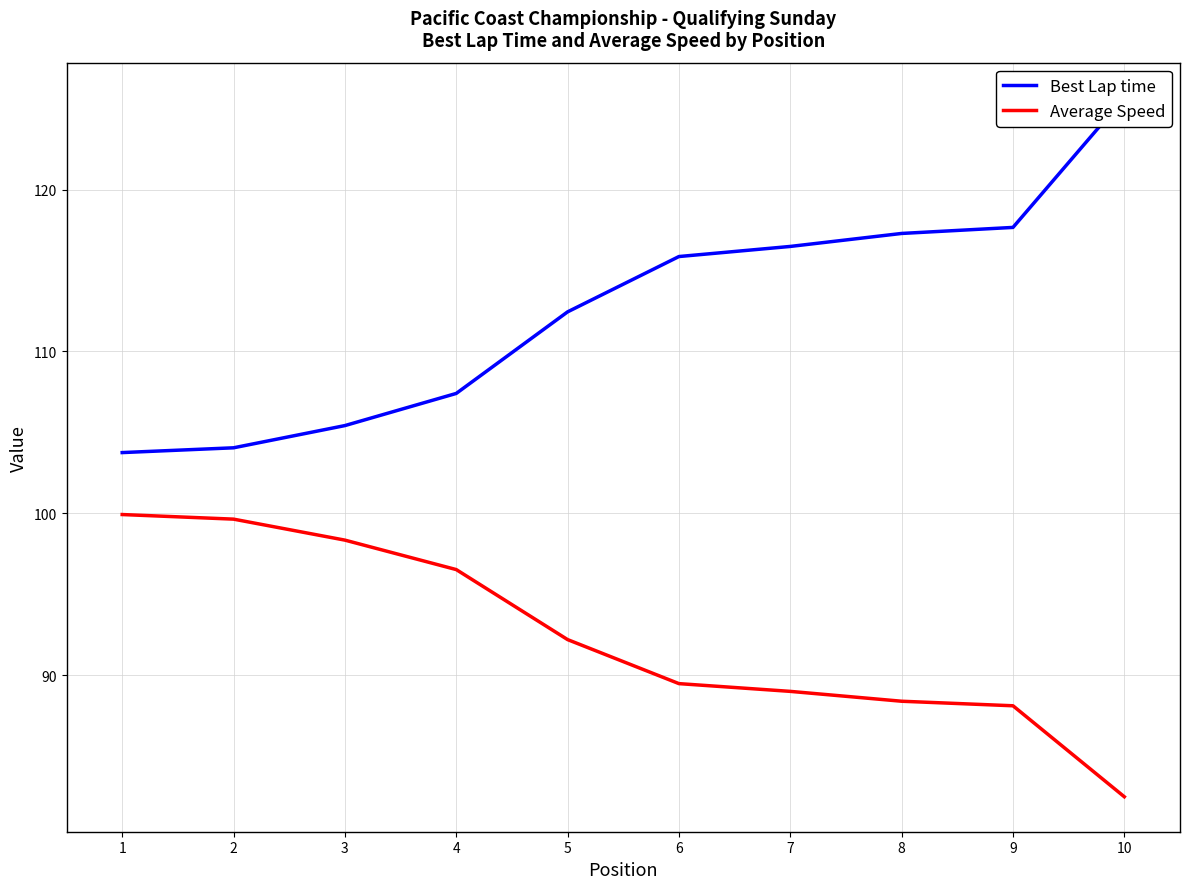

Is it true that Best Lap time equals 107.4 at 4?

True